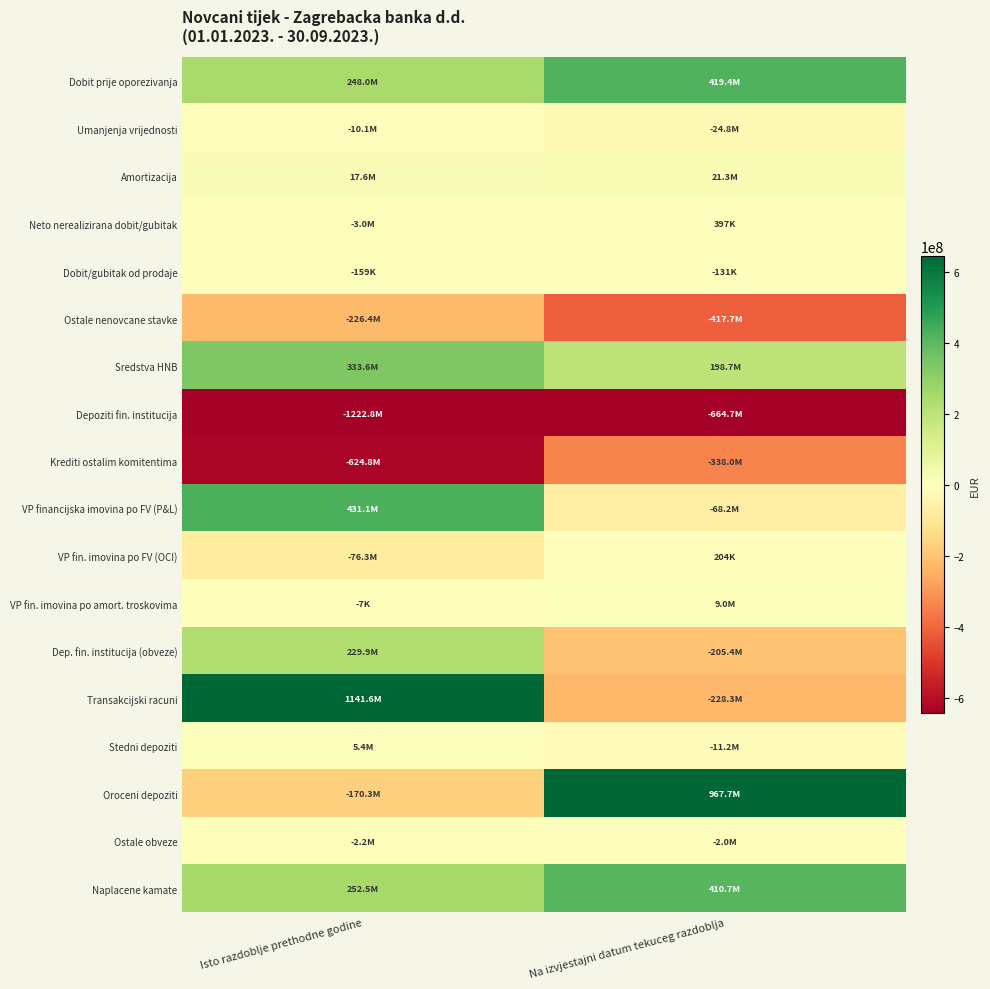

Which series has the largest total across all categories?

Transakcijski racuni